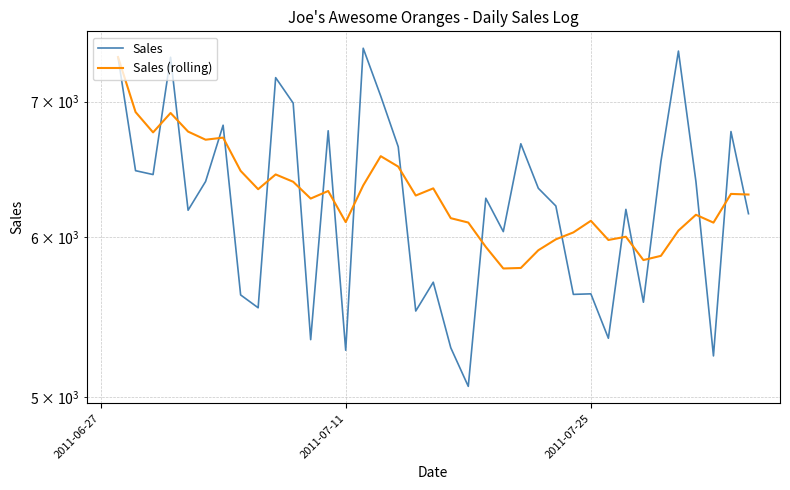

Reading right to left, extract all data points from this chart.

Sales: 6161.0	6765.5	5239.5	6390.0	7415.0	6539.0	5570.0	6191.5	5346.0	5623.5	5620.0	6215.5	6342.0	6672.0	6036.5	6270.5	5061.0	5288.5	5698.5	5514.5	6649.0	7044.5	7439.0	5273.5	6771.5	5337.5	6988.5	7194.0	5535.0	5616.5	6814.5	6391.5	6185.5	7363.0	6442.0	6470.5	7364.5
Sales (rolling): 6297.1	6301.5	6098.7	6153.6	6043.6	5872.2	5844.1	6001.5	5979.4	6111.4	6031.1	5983.7	5909.9	5791.6	5788.4	5932.4	6099.3	6129.6	6341.5	6289.9	6500.5	6578.4	6362.7	6102.4	6322.5	6268.2	6389.4	6442.9	6335.4	6469.1	6718.8	6702.8	6765.1	6910.0	6759.0	6917.5	7364.5